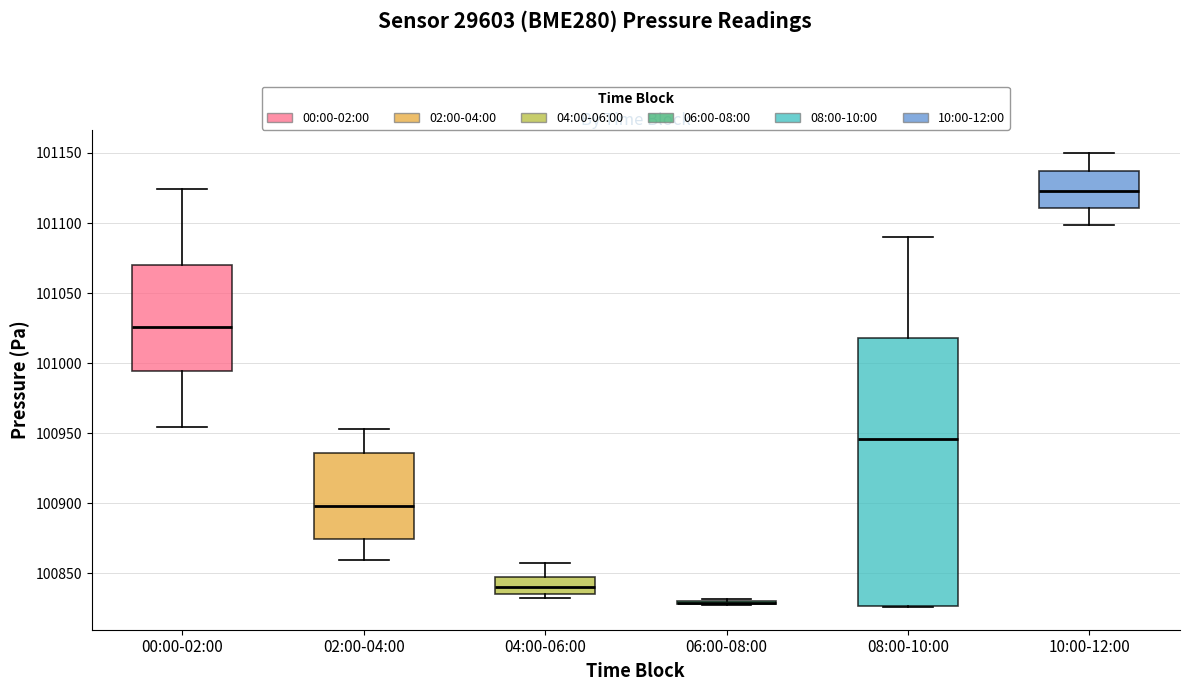

Reading left to right, read every box against the y-axis: the position of its median line, the range the box covers, and the ends of its whiskers. The values are not printed on the chart, so give them approximately, as read against the axis.

00:00-02:00: median 101025, box 100995 to 101070, whiskers 100955 to 101125
02:00-04:00: median 100900, box 100875 to 100935, whiskers 100860 to 100955
04:00-06:00: median 100840, box 100835 to 100845, whiskers 100830 to 100855
06:00-08:00: box collapsed to a line at 100830, whiskers 100825 to 100830
08:00-10:00: median 100945, box 100825 to 101020, whiskers 100825 to 101090
10:00-12:00: median 101125, box 101110 to 101135, whiskers 101100 to 101150